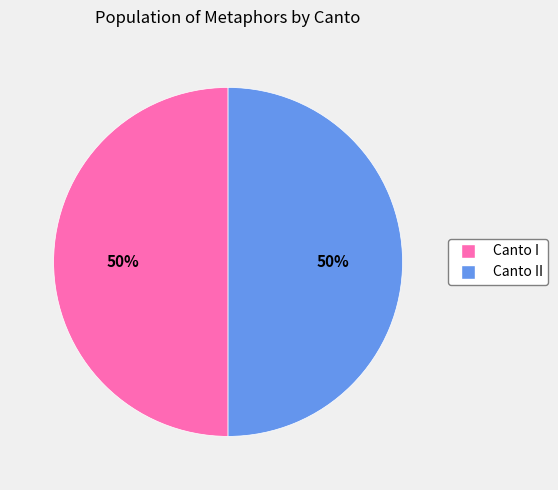

To the nearest percent, what is the average slice percentage?

50%